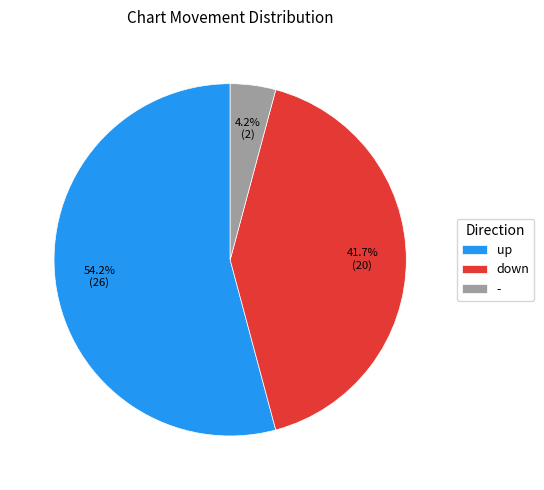

Which has a higher value, down or up?

up